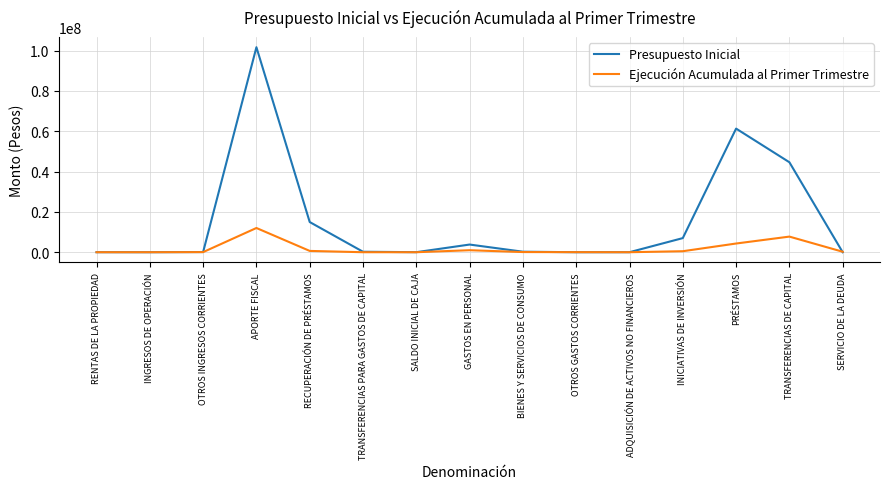

Rank the series by their average value, from highest to lowest.

Presupuesto Inicial, Ejecución Acumulada al Primer Trimestre